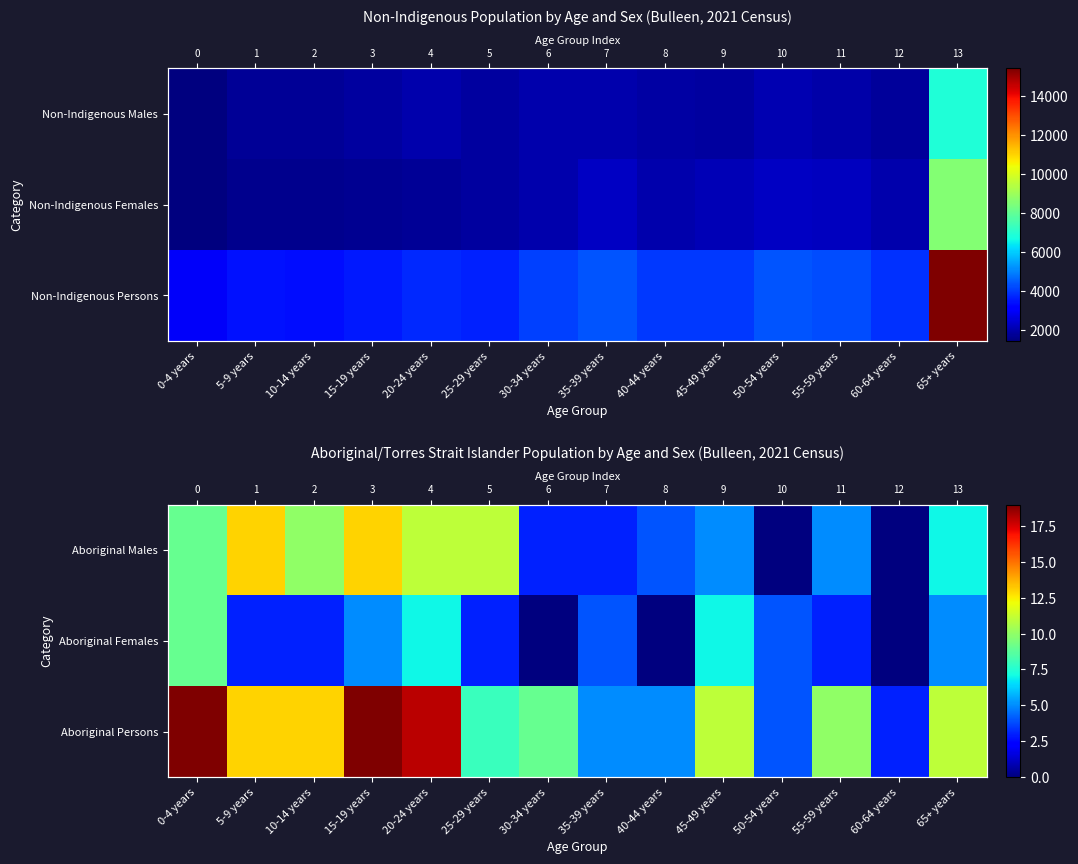

What is the total value across all series at 55-59 years?

18